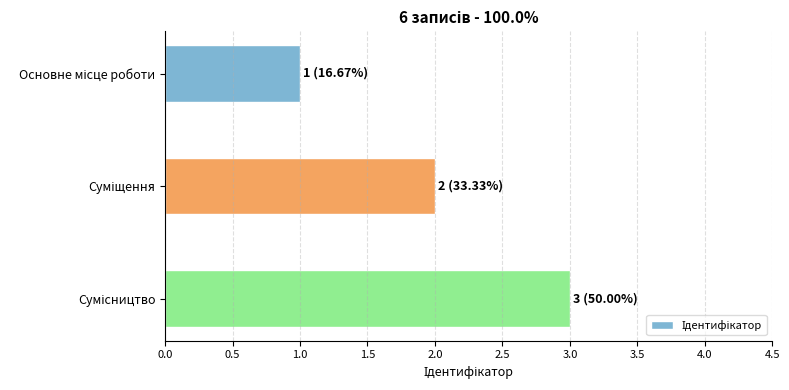

What is the sum of all values?

6